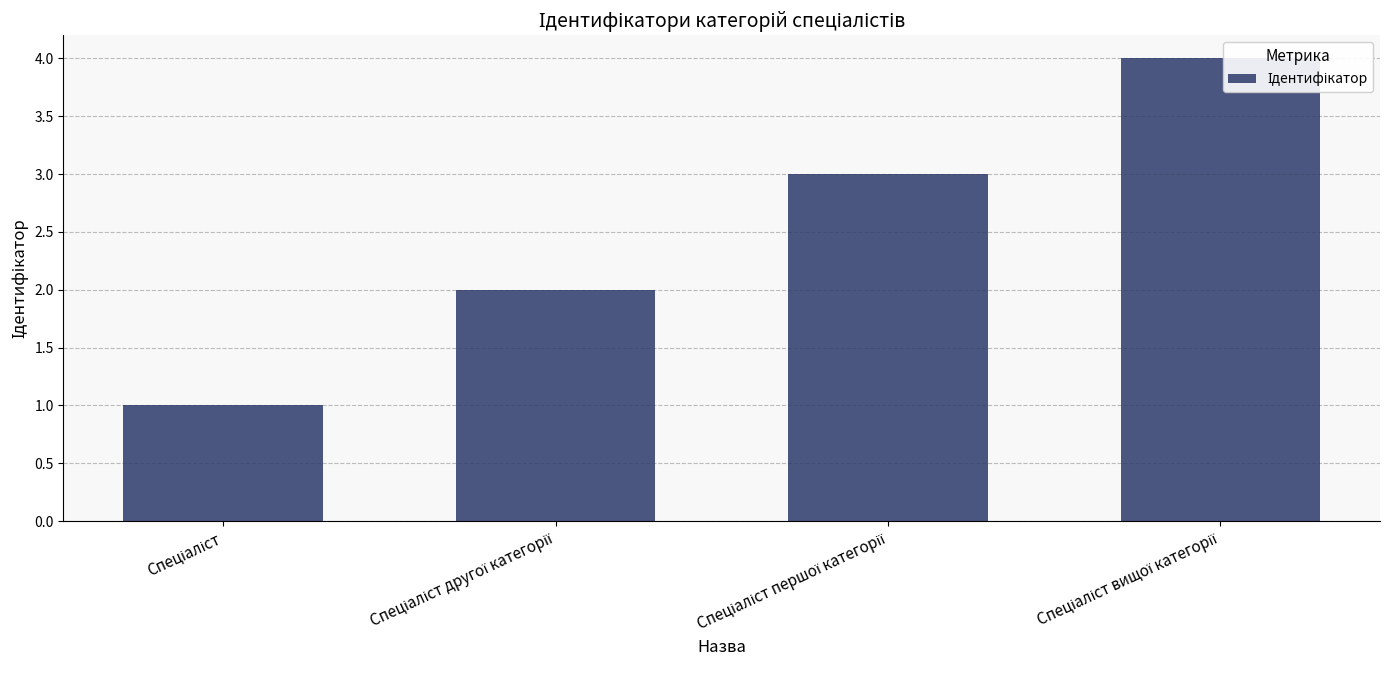

Does the chart contain stacked bars?

No